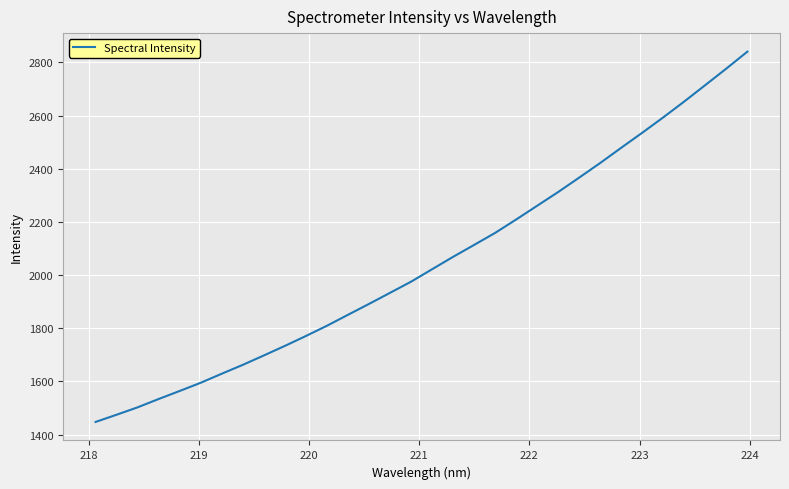

What is the maximum value shown in the chart?

2840.4